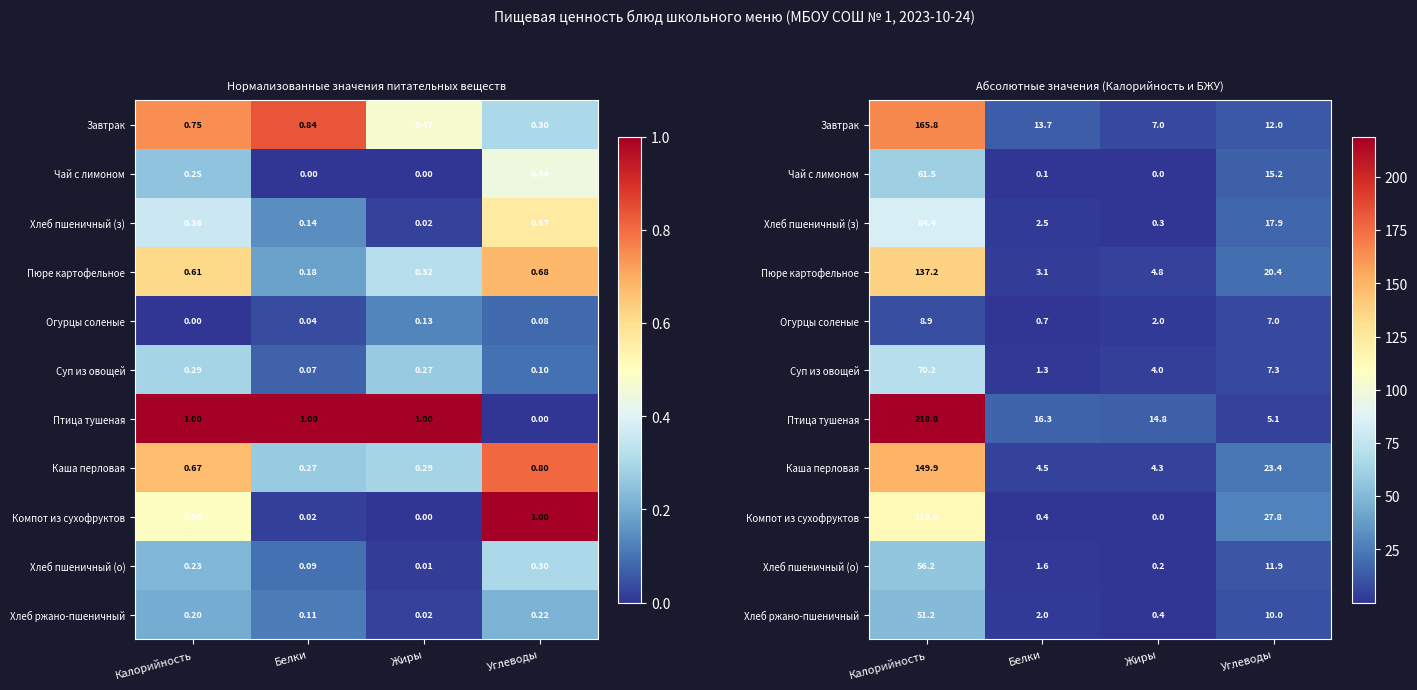

Between Калорийность and Углеводы, which is larger?

Калорийность